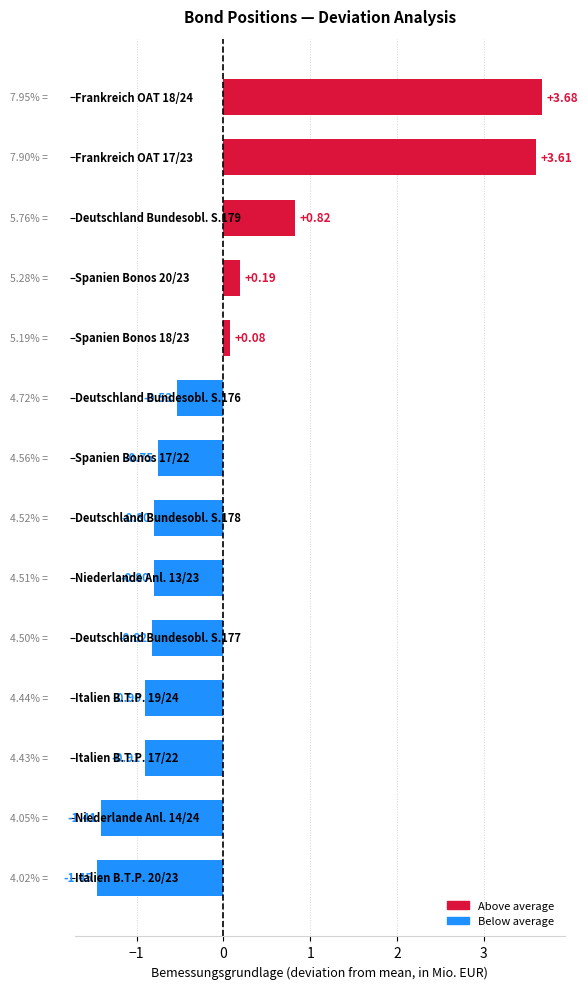

What is the difference between the maximum and minimum values?

5.1